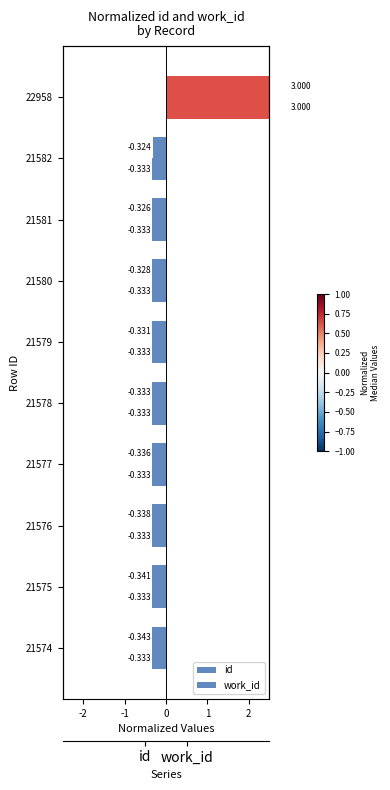

The id series shows -0.6 at 21582. True or false?

False